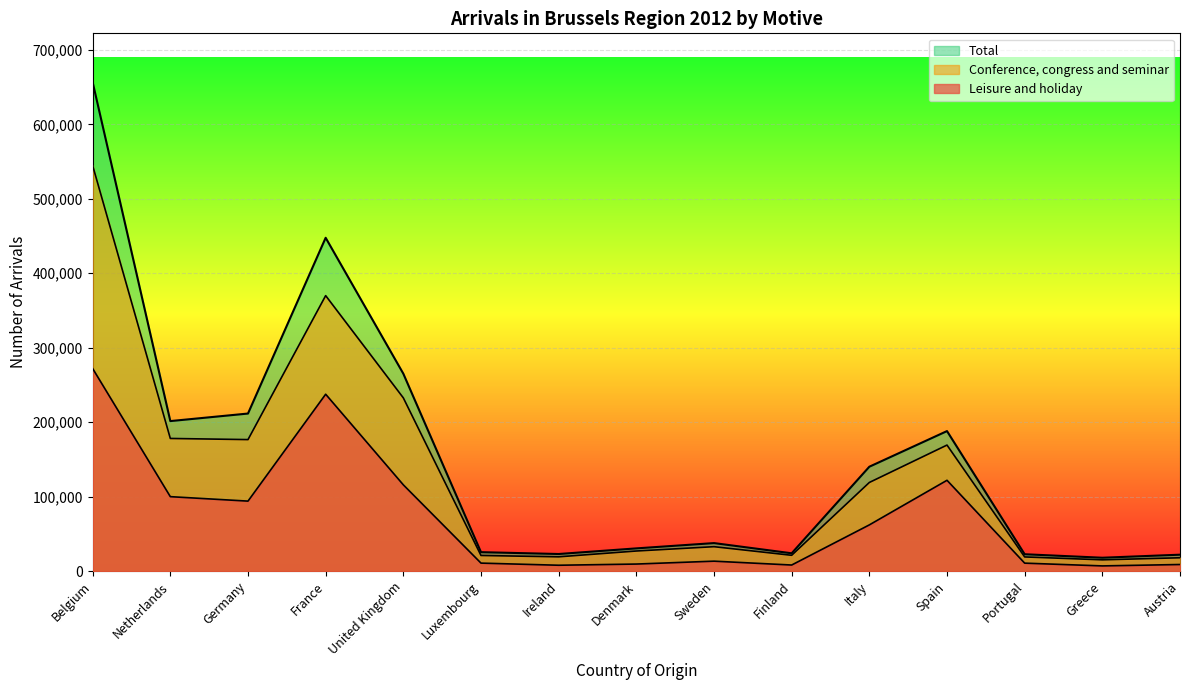

What is the difference between the second highest and second lowest values in the Total series?

425589